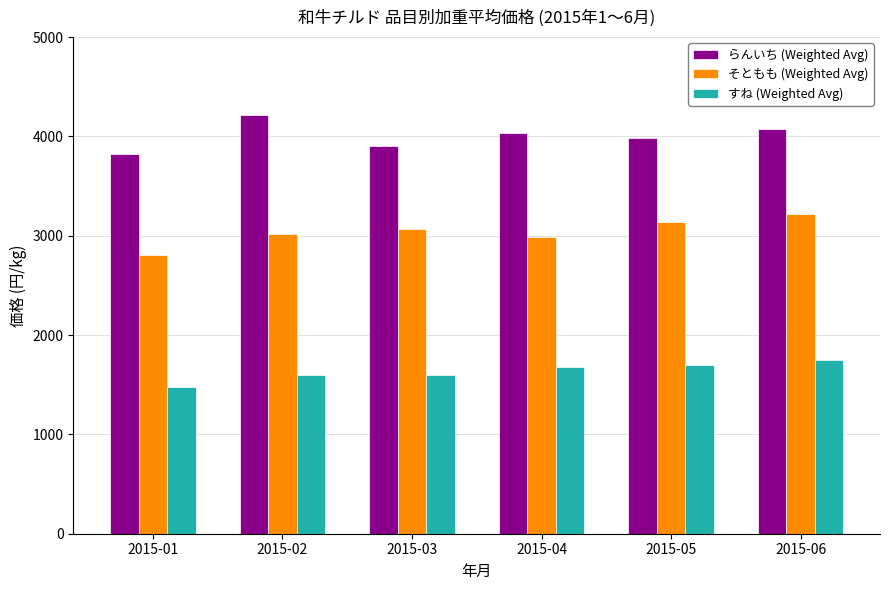

What is the lowest value of the すね (Weighted Avg) series?

1479.4